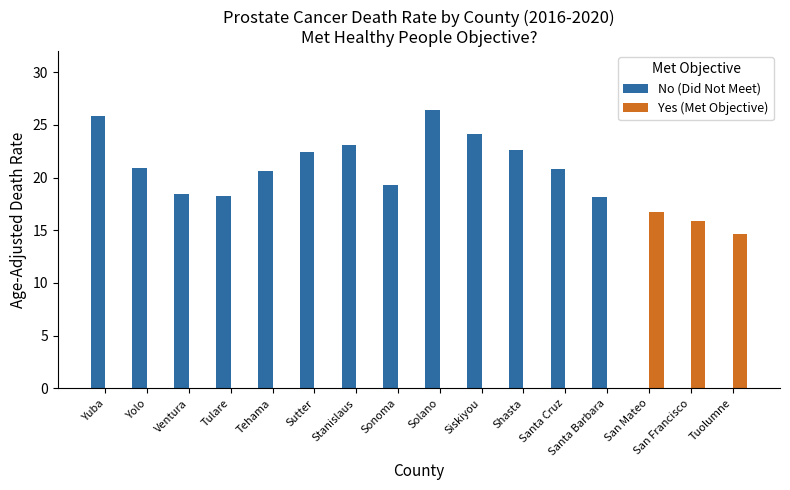

Which series has the largest total across all categories?

No (Did Not Meet)